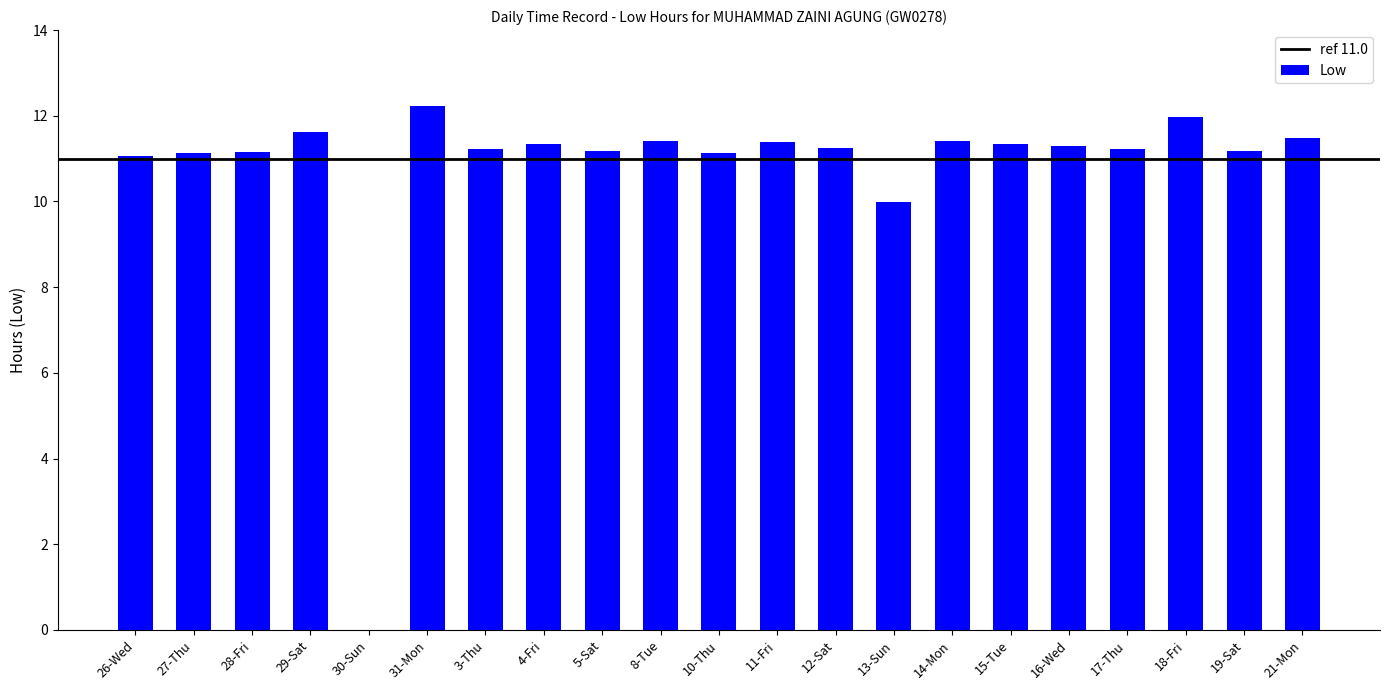

What is the maximum value shown in the chart?

12.2